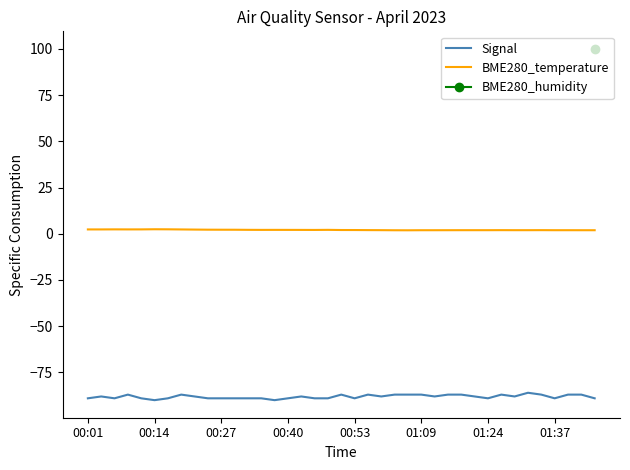

At which category is the sum across all series the highest?

33